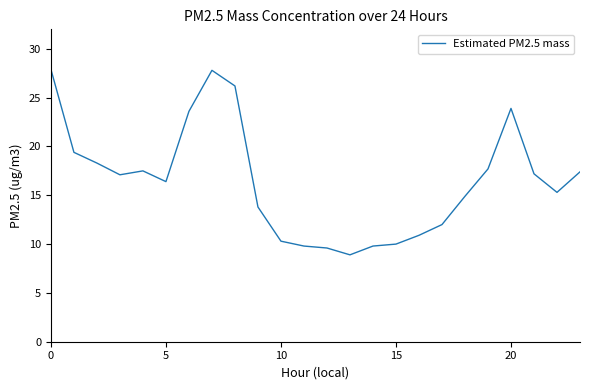

What is the difference between the maximum and minimum values?

19.0